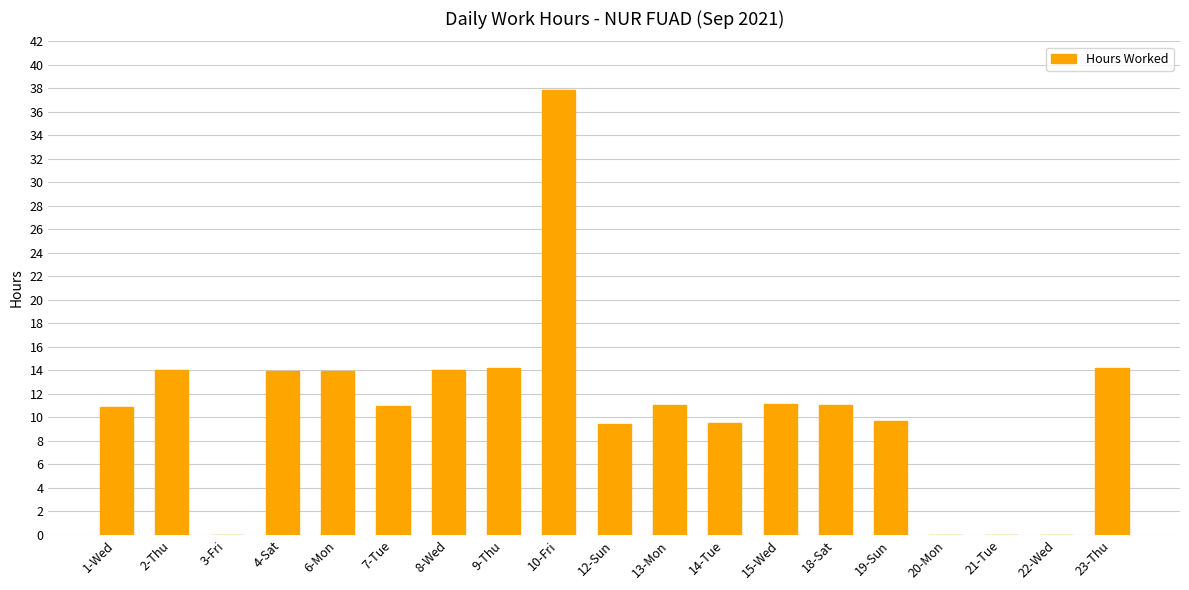

What is the change in value from 1-Wed to 9-Thu?

+3.3